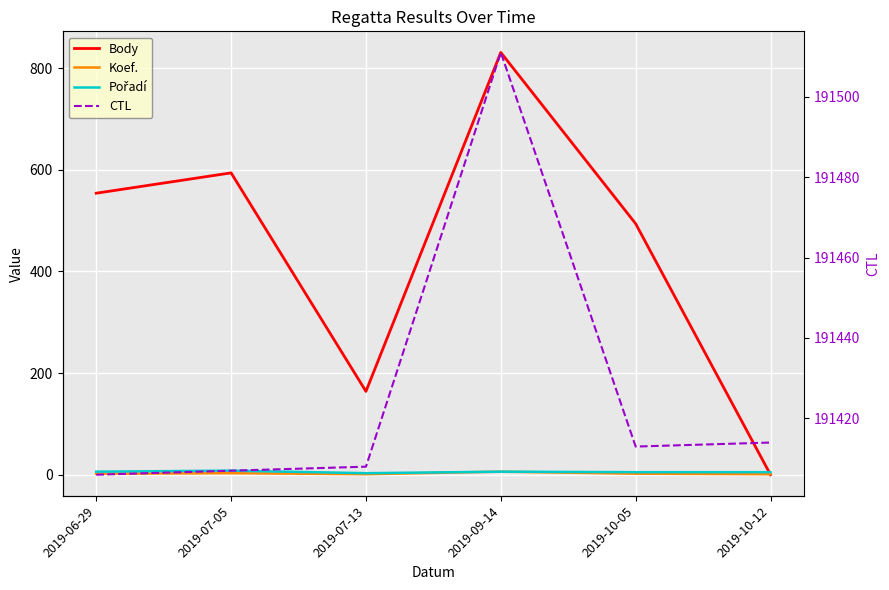

Reading left to right, what are all the values shown in this chart?

Body: 554	594	164	831	494	0
Koef.: 2	3	1	6	2	1
Pořadí: 6	8	3	6	5	5
CTL: 191406	191407	191408	191511	191413	191414